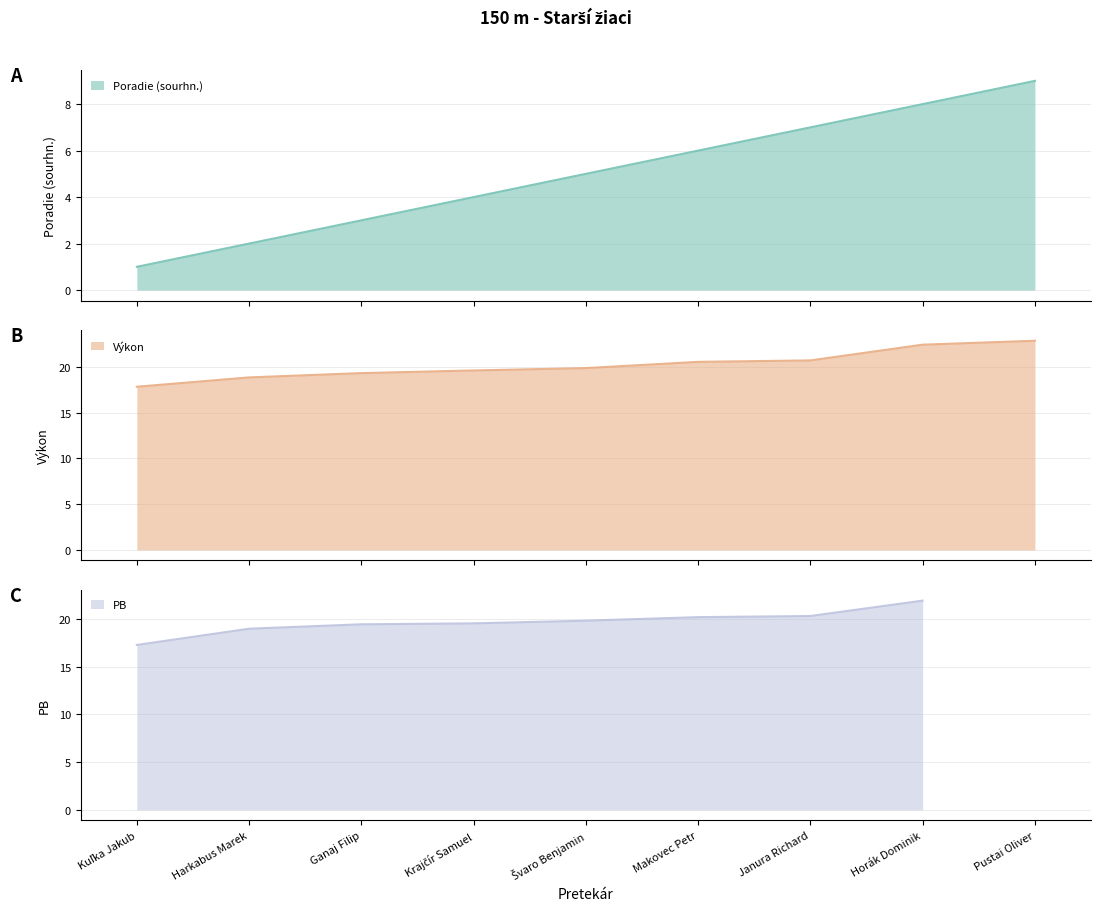

True or false: Poradie (sourhn.) has more than 2 interior local peaks.

False